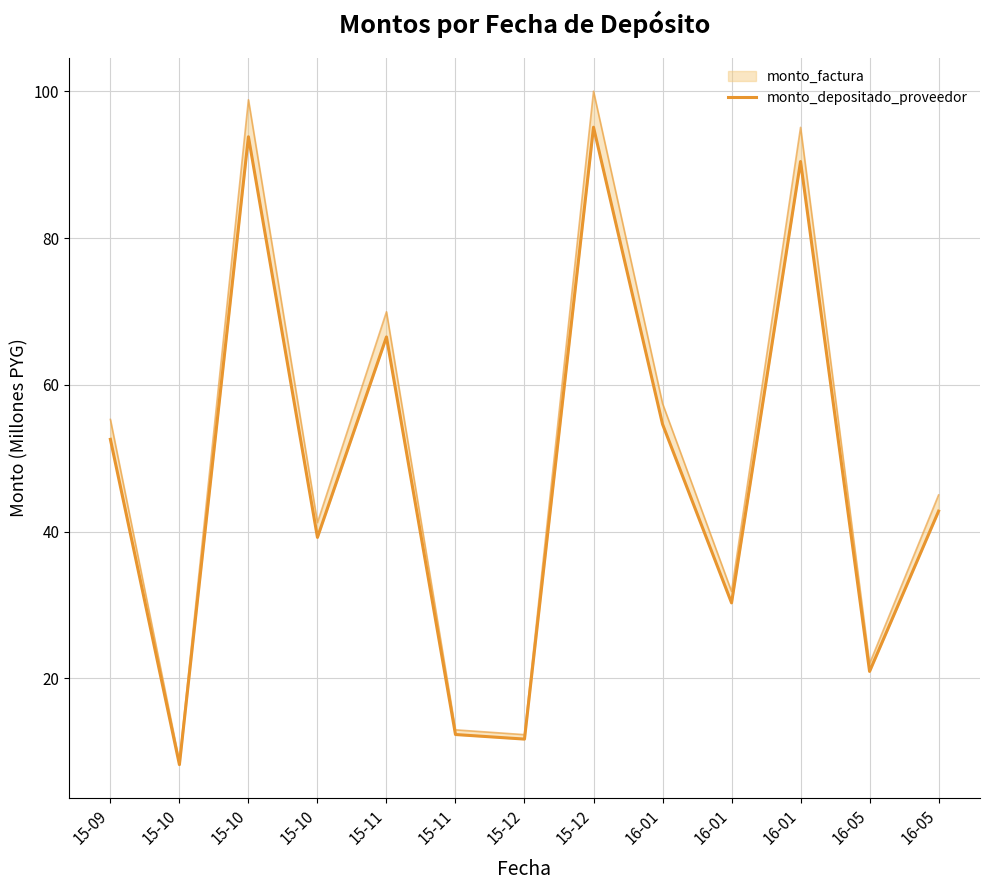

Where does the data first go above 42?

15-09